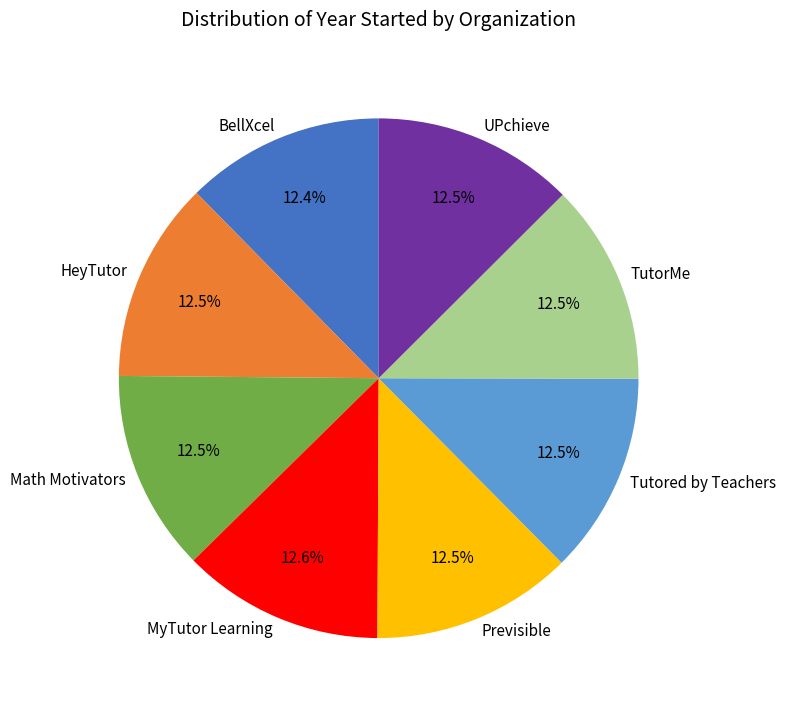

Combined, do Math Motivators and Tutored by Teachers account for over 50%?

No